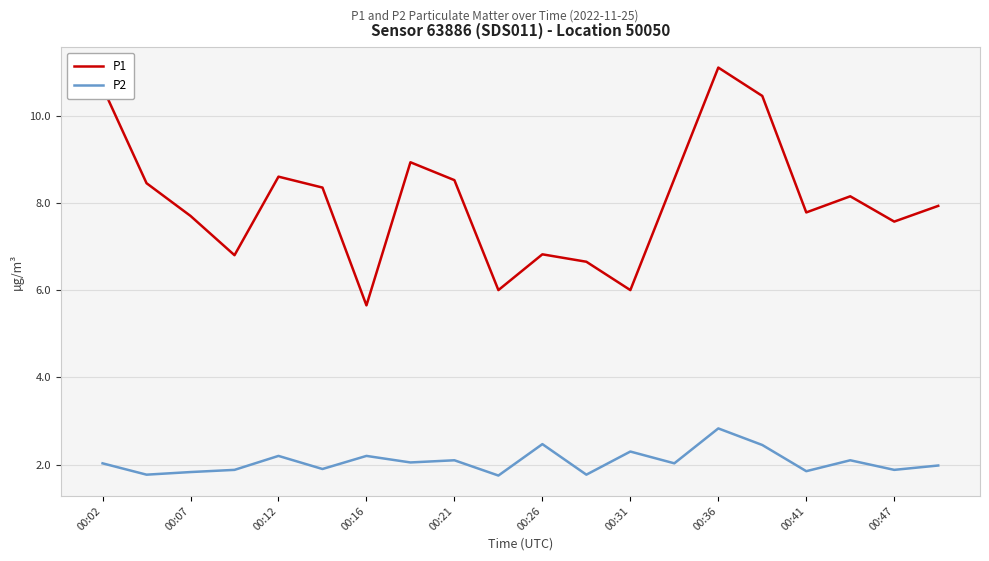

True or false: P2 and P1 intersect in this chart.

False